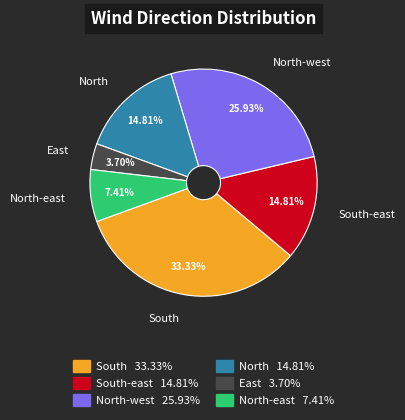

Count the number of slices in the pie.

6